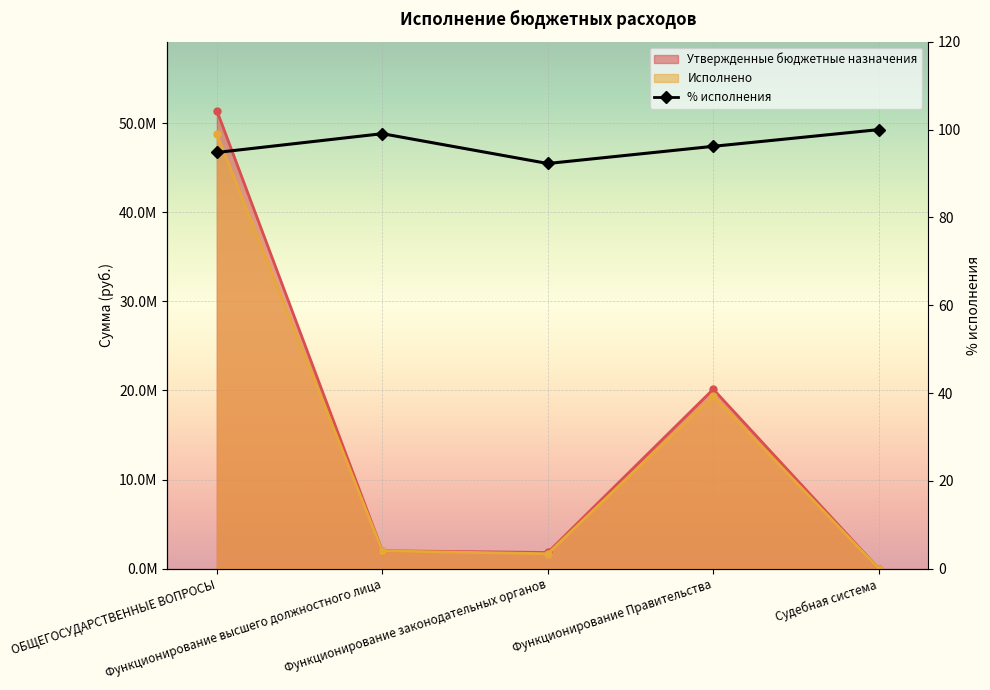

Which category has the lowest value across all series?

Функционирование законодательных органов